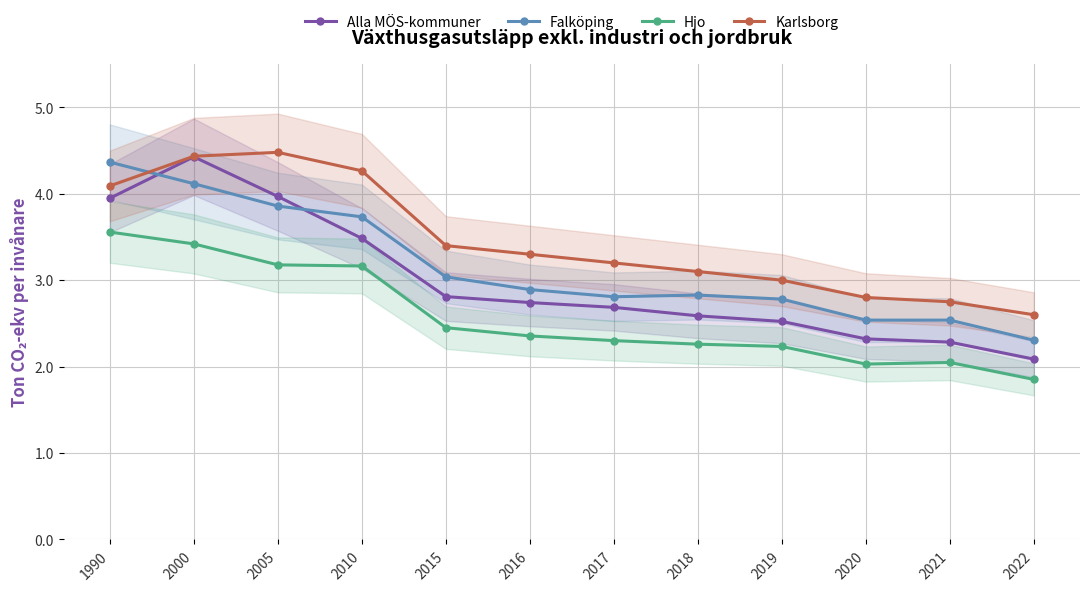

Rank the series at 2015 from lowest to highest value.

Hjo, Alla MÖS-kommuner, Falköping, Karlsborg